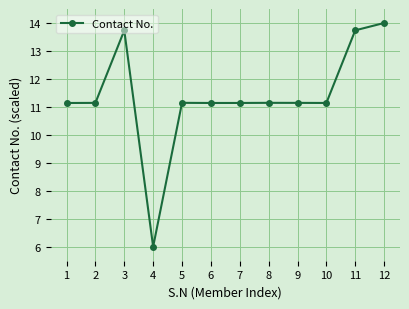

What is the sum of all values?

136.6